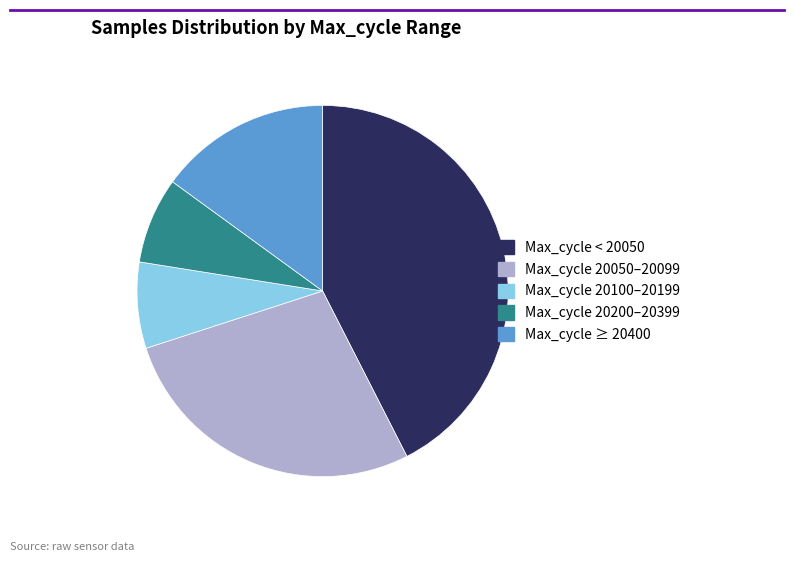

Which slice is the largest?

Max_cycle < 20050